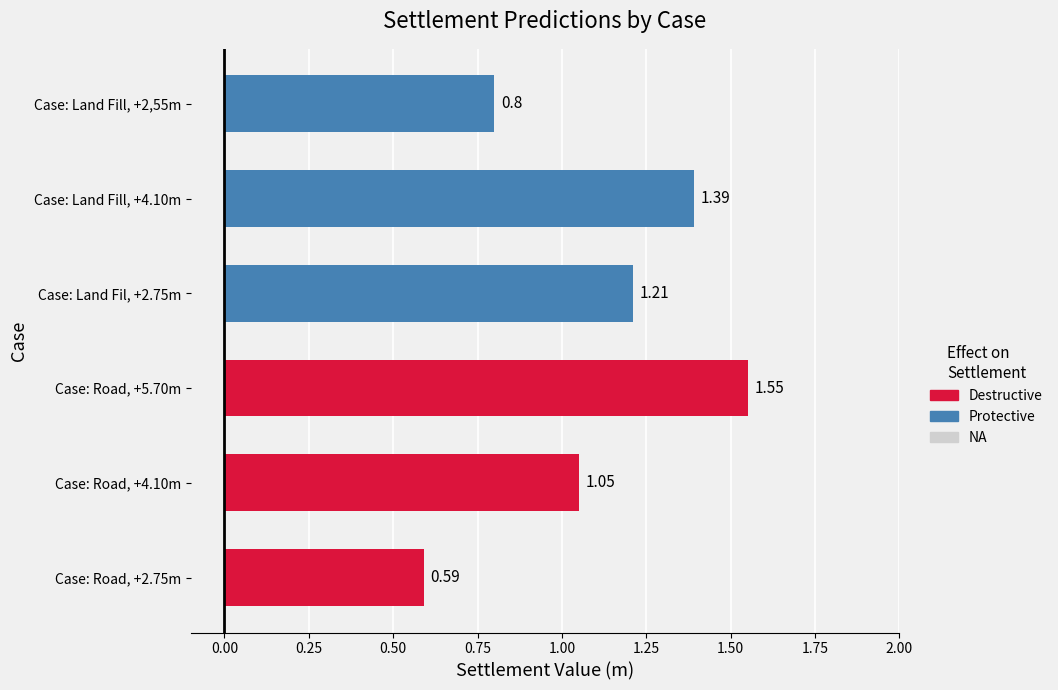

Reading left to right, transcribe all the data shown in this chart.

0.6	1.1	1.6	1.2	1.4	0.8